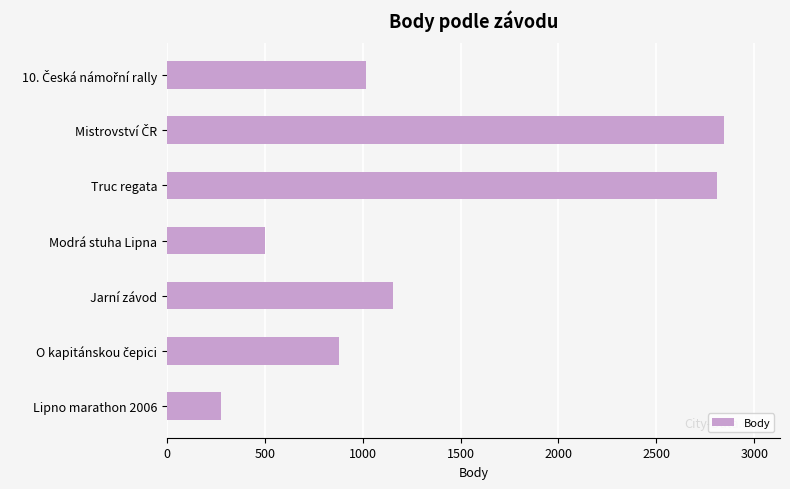

What is the sum of all values?

9488